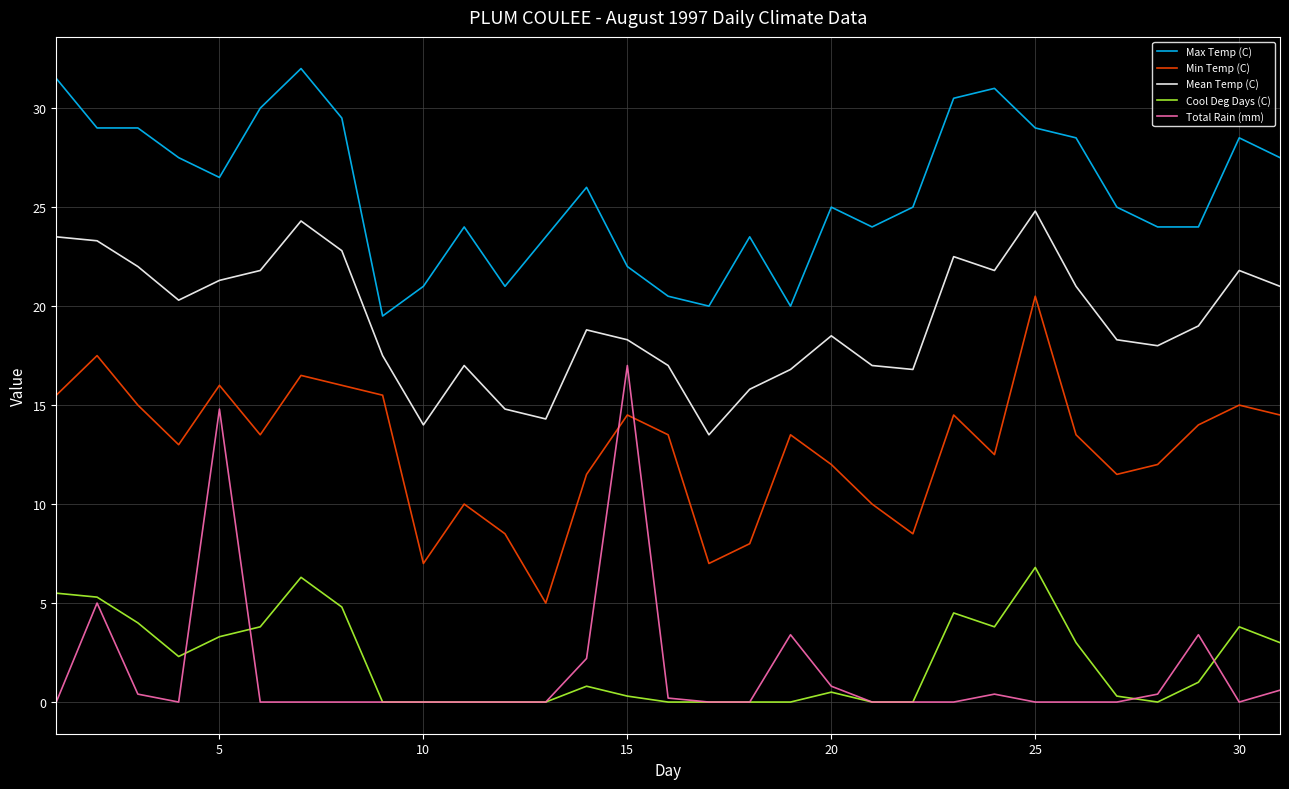

Reading left to right, transcribe all the data shown in this chart.

Max Temp (C): 31.5	29.0	29.0	27.5	26.5	30.0	32.0	29.5	19.5	21.0	24.0	21.0	23.5	26.0	22.0	20.5	20.0	23.5	20.0	25.0	24.0	25.0	30.5	31.0	29.0	28.5	25.0	24.0	24.0	28.5	27.5
Min Temp (C): 15.5	17.5	15.0	13.0	16.0	13.5	16.5	16.0	15.5	7.0	10.0	8.5	5.0	11.5	14.5	13.5	7.0	8.0	13.5	12.0	10.0	8.5	14.5	12.5	20.5	13.5	11.5	12.0	14.0	15.0	14.5
Mean Temp (C): 23.5	23.3	22.0	20.3	21.3	21.8	24.3	22.8	17.5	14.0	17.0	14.8	14.3	18.8	18.3	17.0	13.5	15.8	16.8	18.5	17.0	16.8	22.5	21.8	24.8	21.0	18.3	18.0	19.0	21.8	21.0
Cool Deg Days (C): 5.5	5.3	4.0	2.3	3.3	3.8	6.3	4.8	0.0	0.0	0.0	0.0	0.0	0.8	0.3	0.0	0.0	0.0	0.0	0.5	0.0	0.0	4.5	3.8	6.8	3.0	0.3	0.0	1.0	3.8	3.0
Total Rain (mm): 0.0	5.0	0.4	0.0	14.8	0.0	0.0	0.0	0.0	0.0	0.0	0.0	0.0	2.2	17.0	0.2	0.0	0.0	3.4	0.8	0.0	0.0	0.0	0.4	0.0	0.0	0.0	0.4	3.4	0.0	0.6